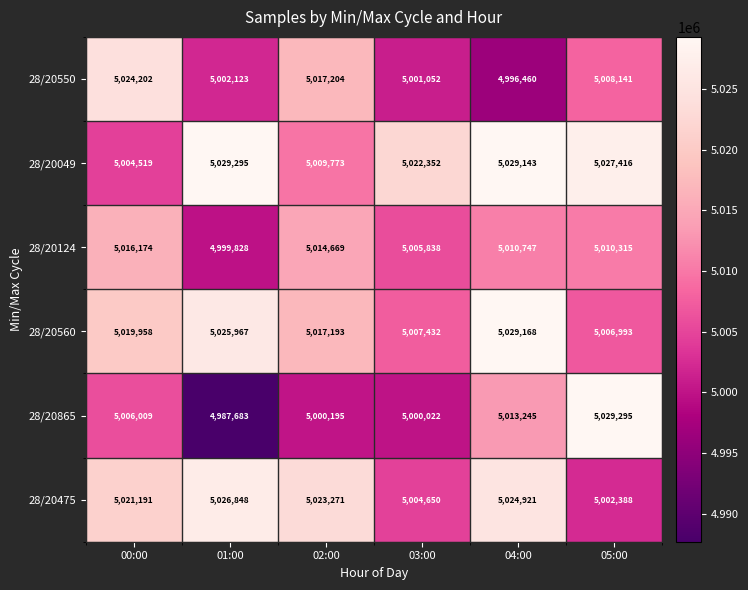

What is the total value across all series at 05:00?

30084548